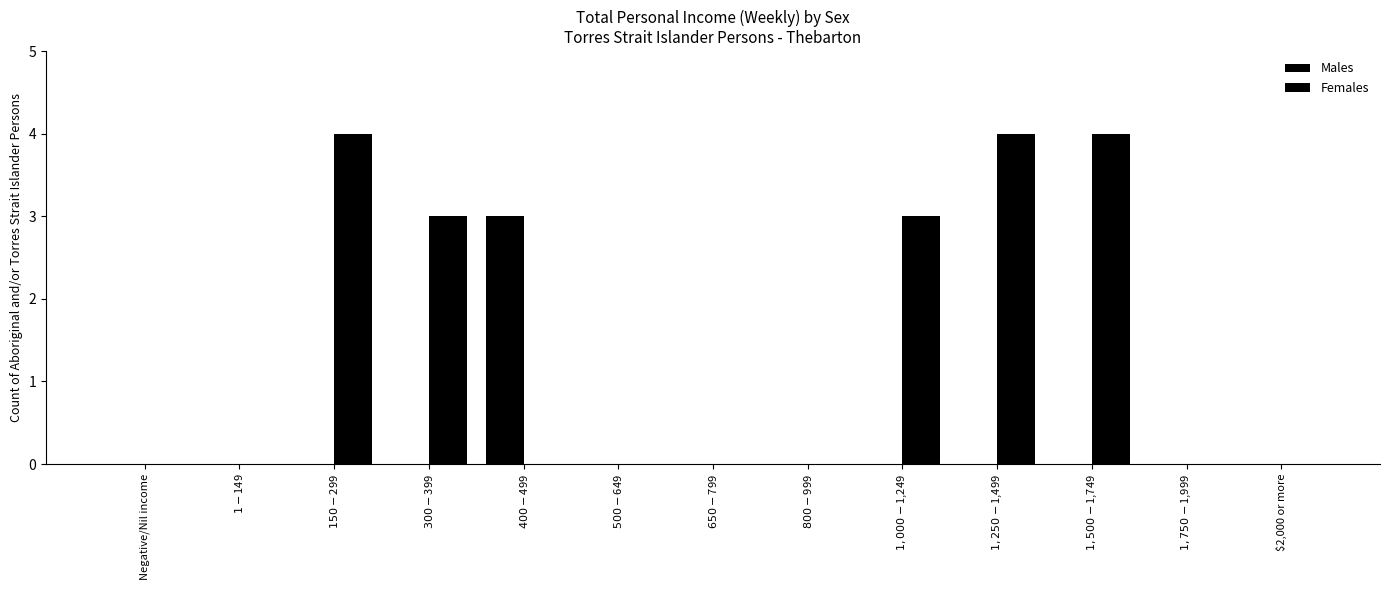

How many distinct data groups are displayed?

2